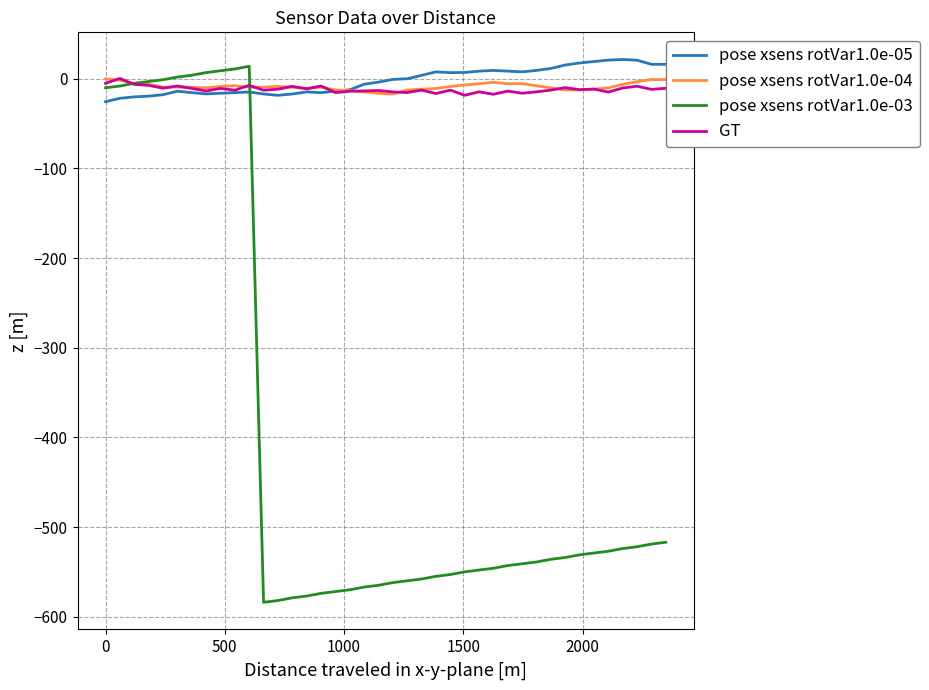

Which series has the largest range (max minus min)?

pose xsens rotVar1.0e-03